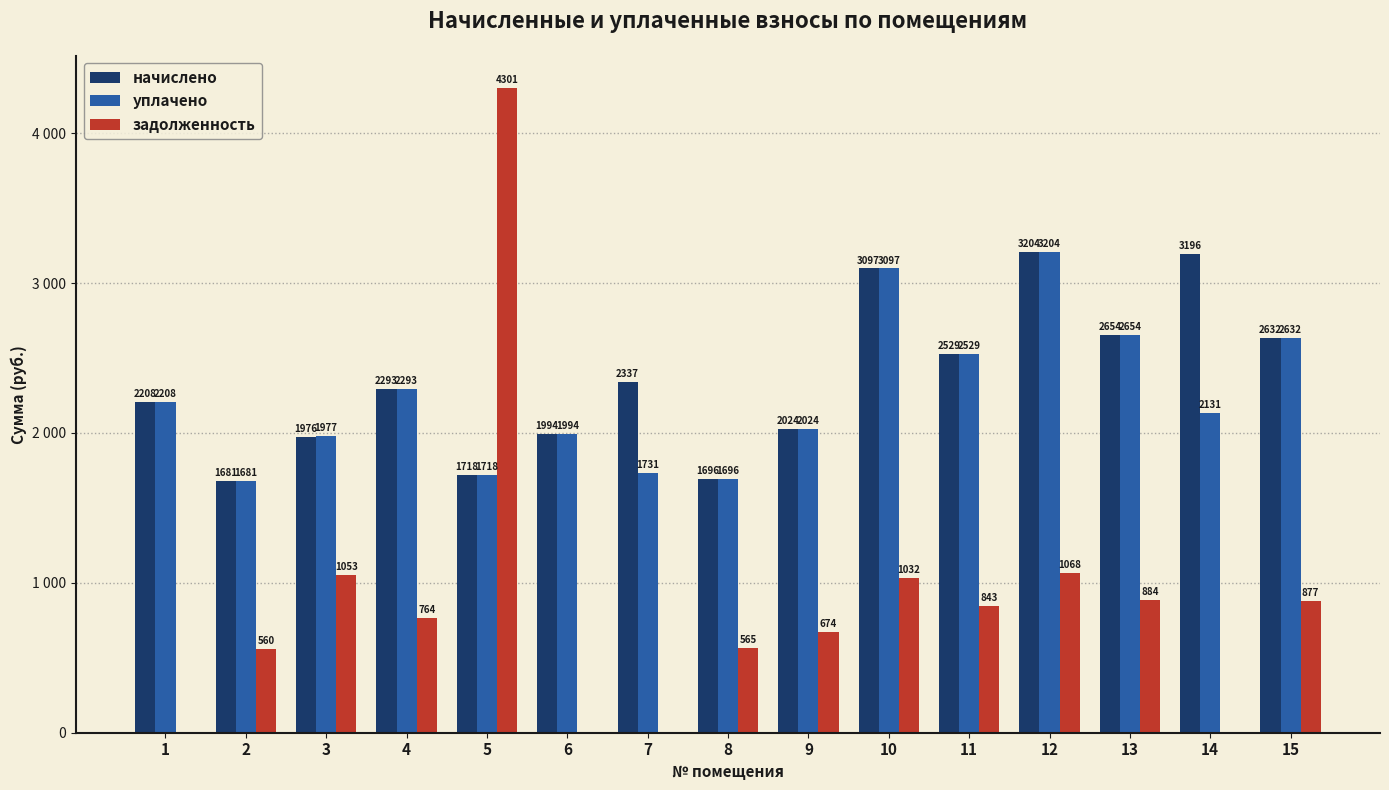

Are the bars horizontal?

No